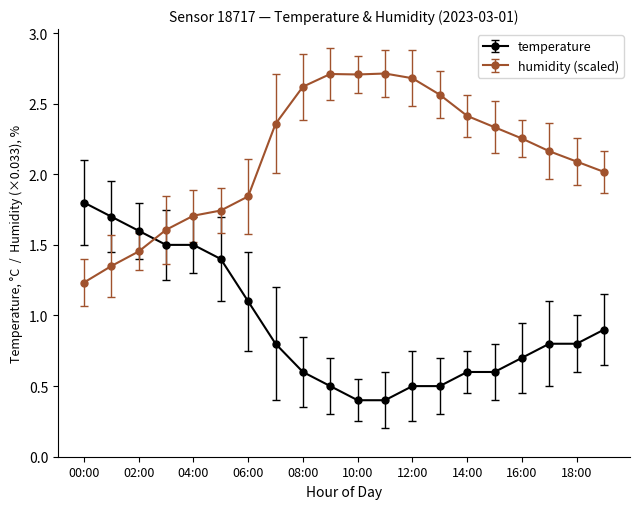

True or false: temperature and humidity (scaled) intersect in this chart.

True